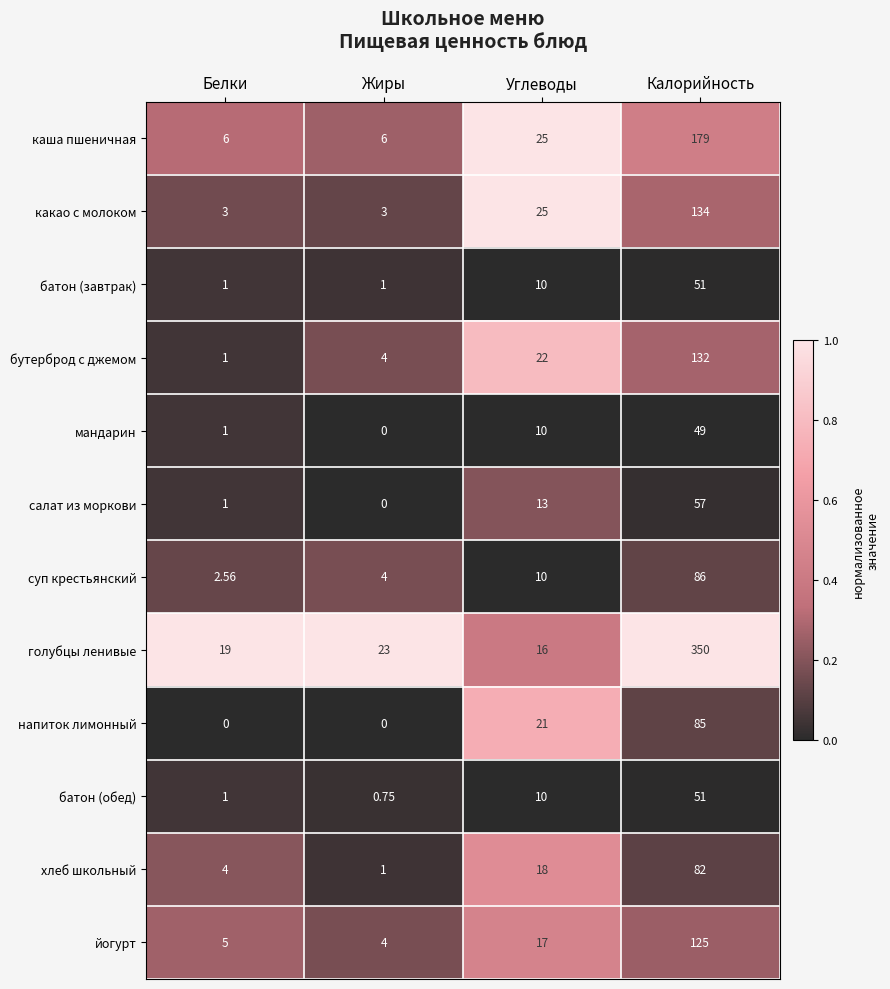

At which category does the chart reach its peak across all series?

Калорийность